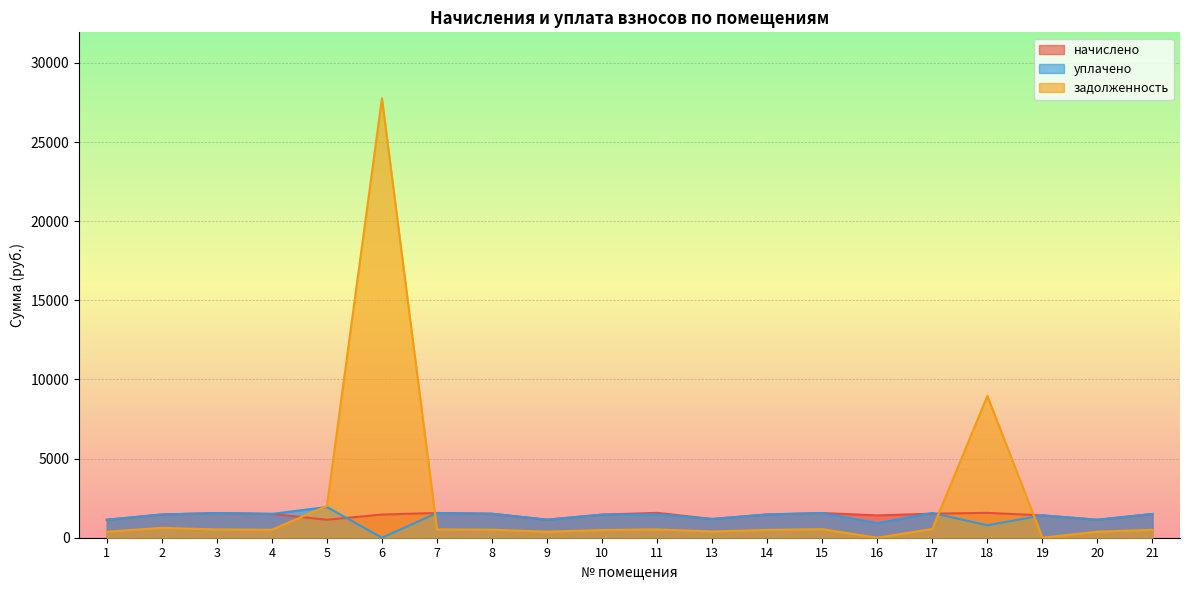

How many series are shown in this chart?

3